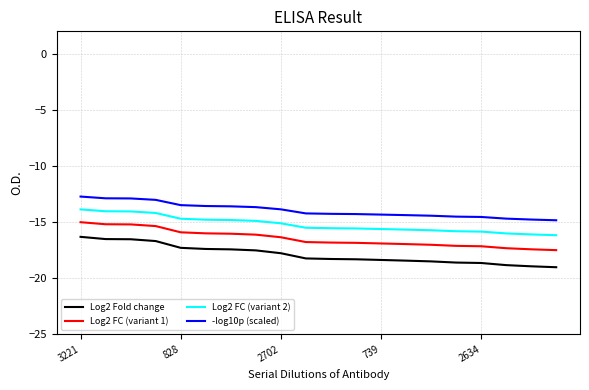

At how many categories does at least one series exceed -15?

20